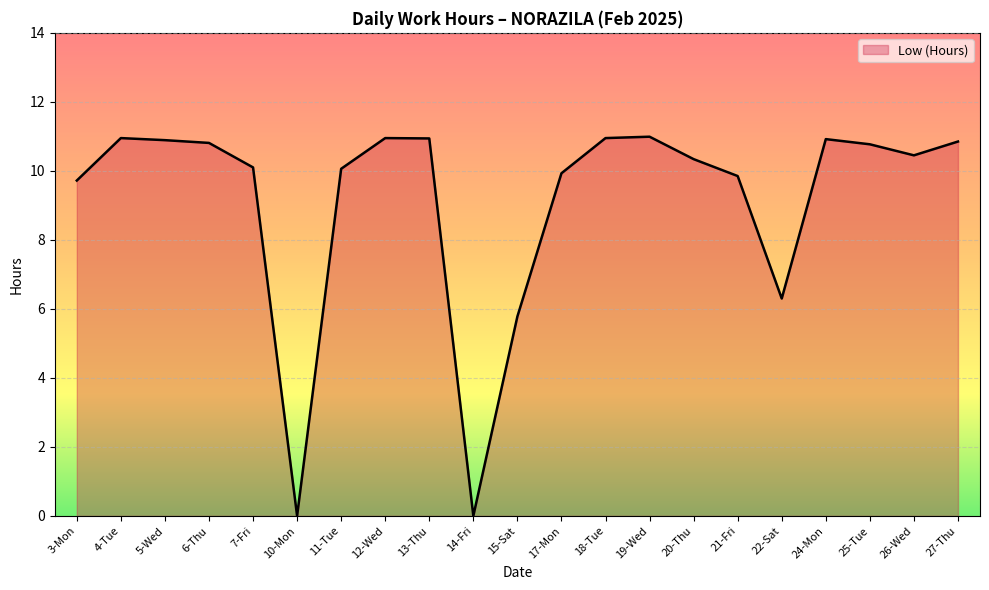

What is the difference between the values at 22-Sat and 3-Mon?

3.4